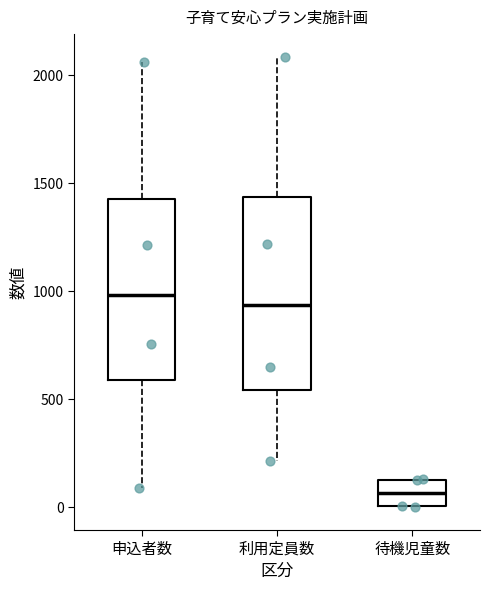

Reading left to right, read every box against the y-axis: the position of its median line, the range the box covers, and the ends of its whiskers. The values are not printed on the chart, so give them approximately, as read against the axis.

申込者数: median 1000, box 600 to 1450, whiskers 100 to 2050
利用定員数: median 950, box 550 to 1450, whiskers 200 to 2100
待機児童数: median 50, box 0 to 150, whiskers 0 to 150